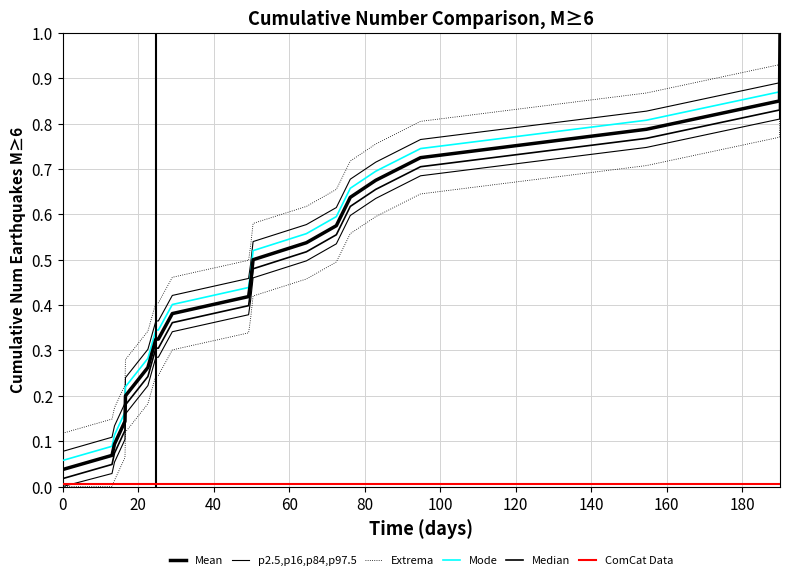

What is the minimum value for Mode?

0.1